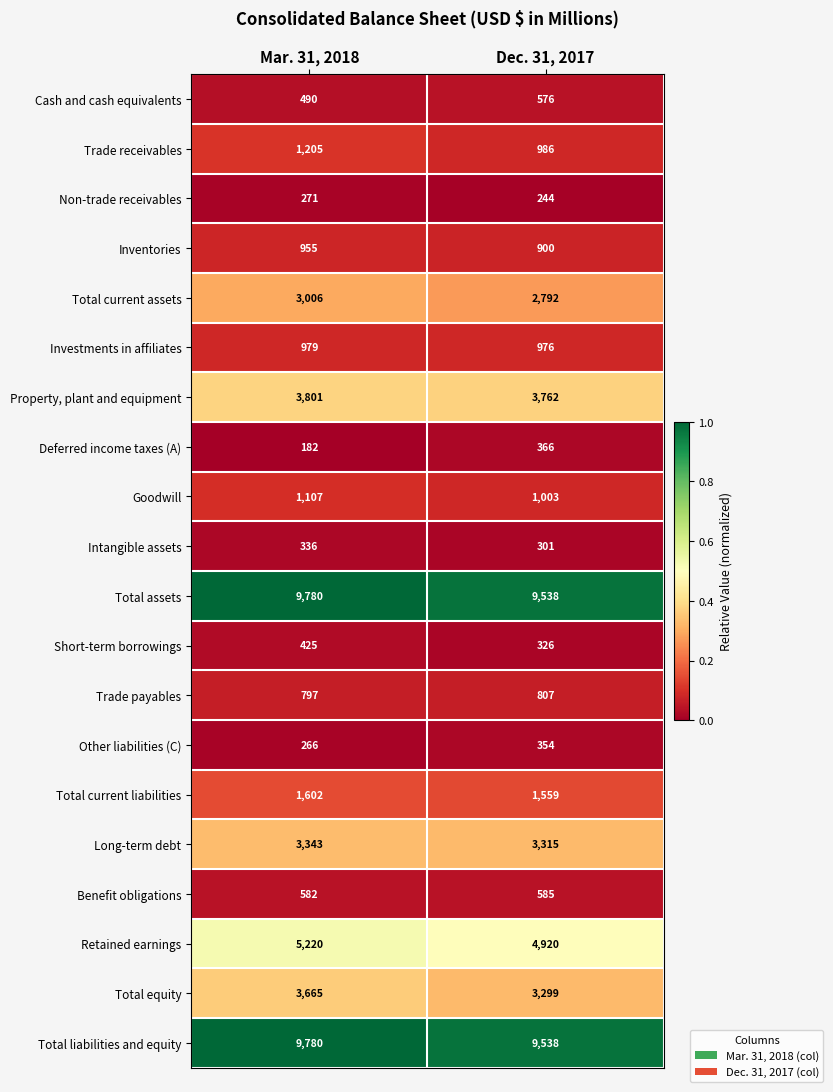

List the labels in order of Trade receivables value, largest first.

Mar. 31, 2018, Dec. 31, 2017